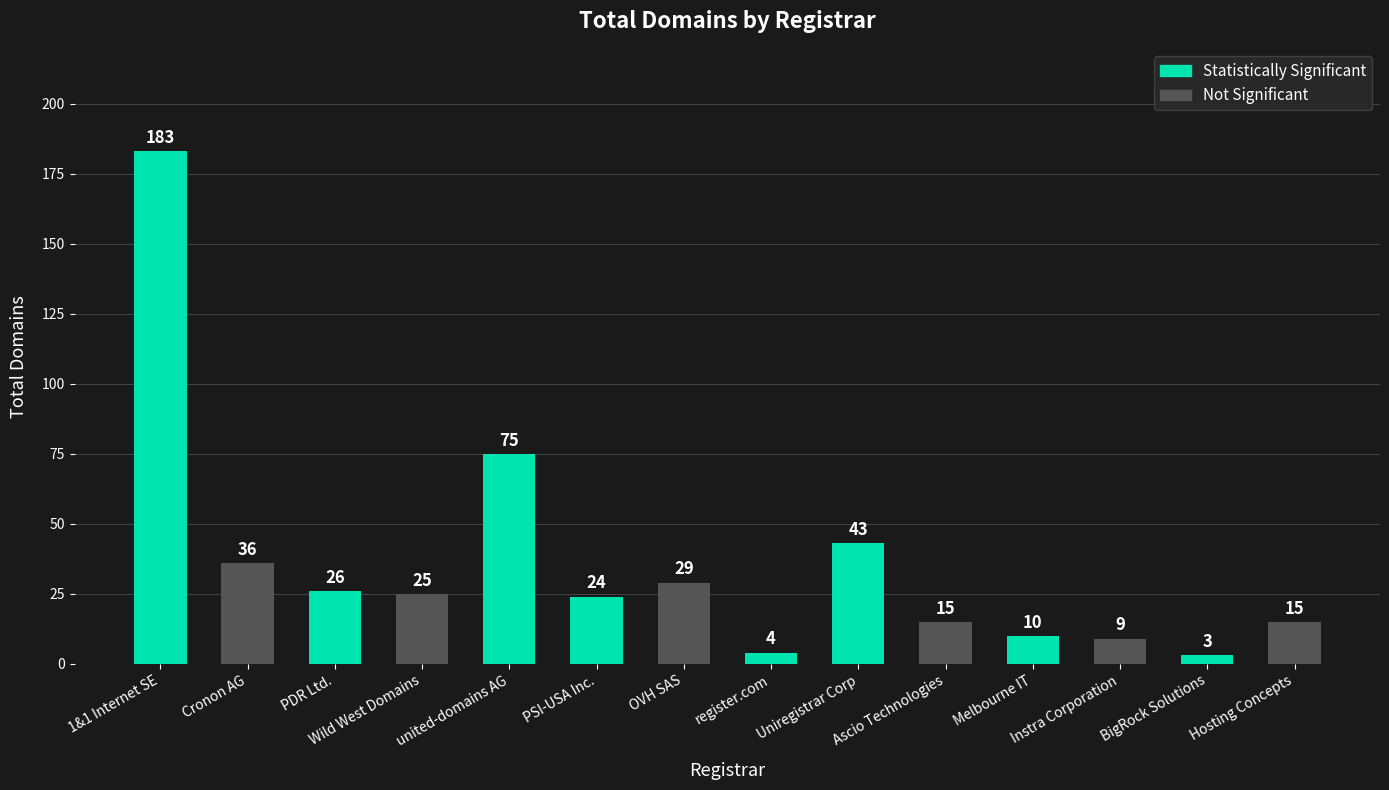

What is the difference between the maximum and minimum values?

180